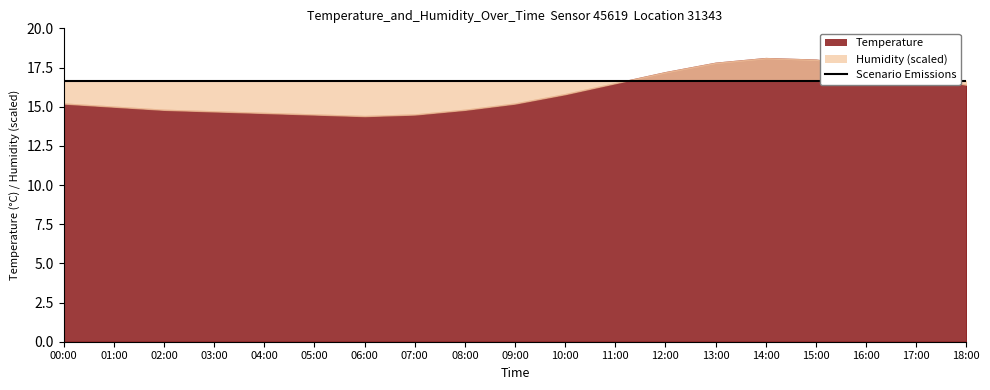

Between 12:00 and 15:00, which series saw the biggest shift?

temperature